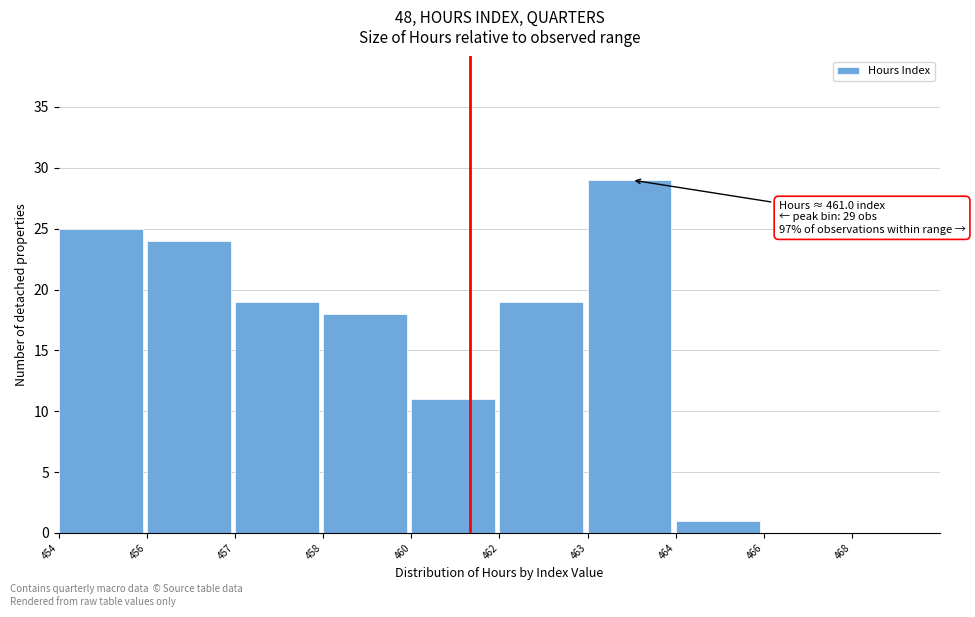

Reading left to right, list all the values displayed in this chart.

454=25	456=24	457=19	458=18	460=11	462=19	463=29	464=1	466=0	468=0